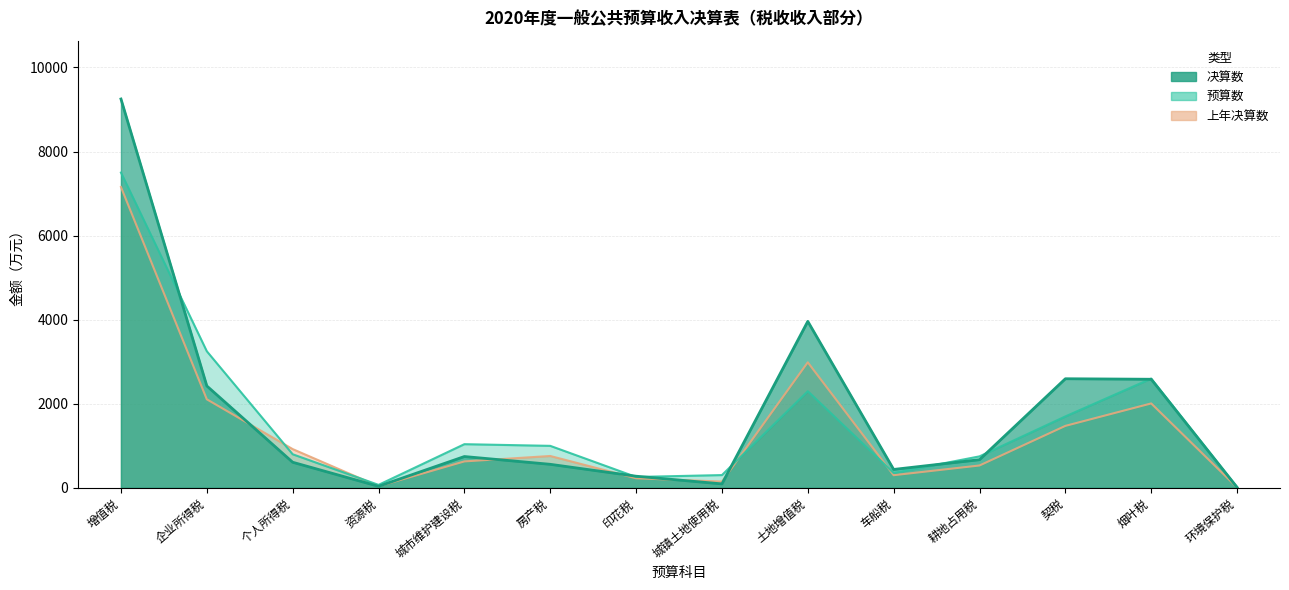

Does the chart display data point markers on the line(s)?

No